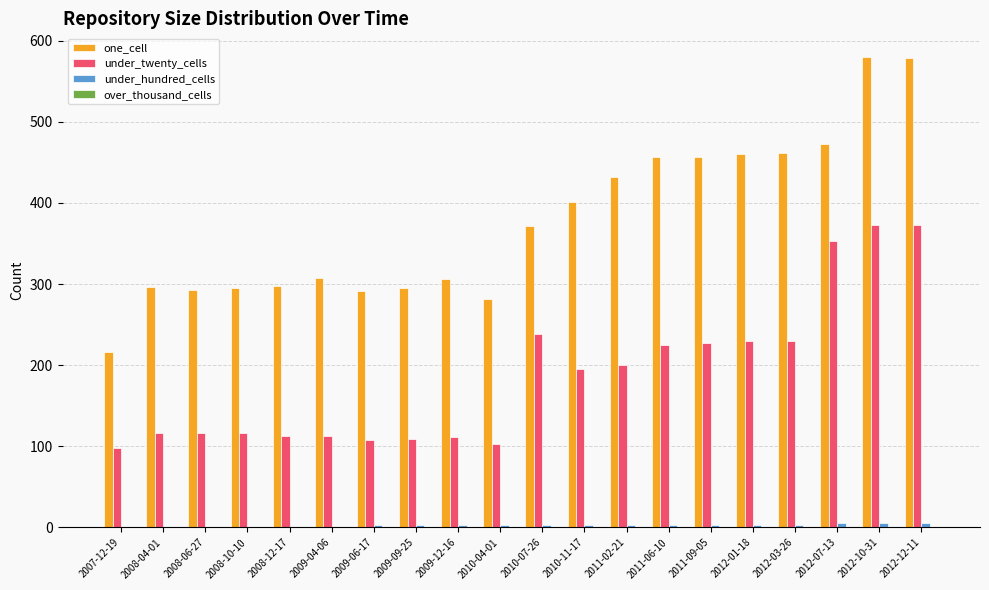

What is the greatest value displayed?

580